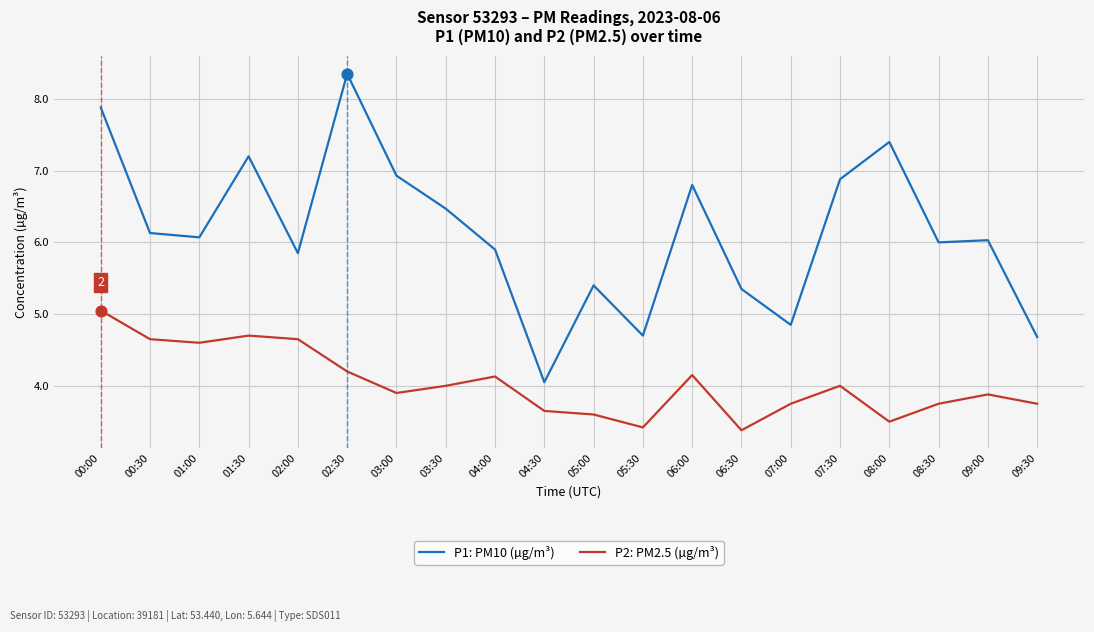

Which series changed the most between 01:30 and 07:00?

P1: PM10 (µg/m³)